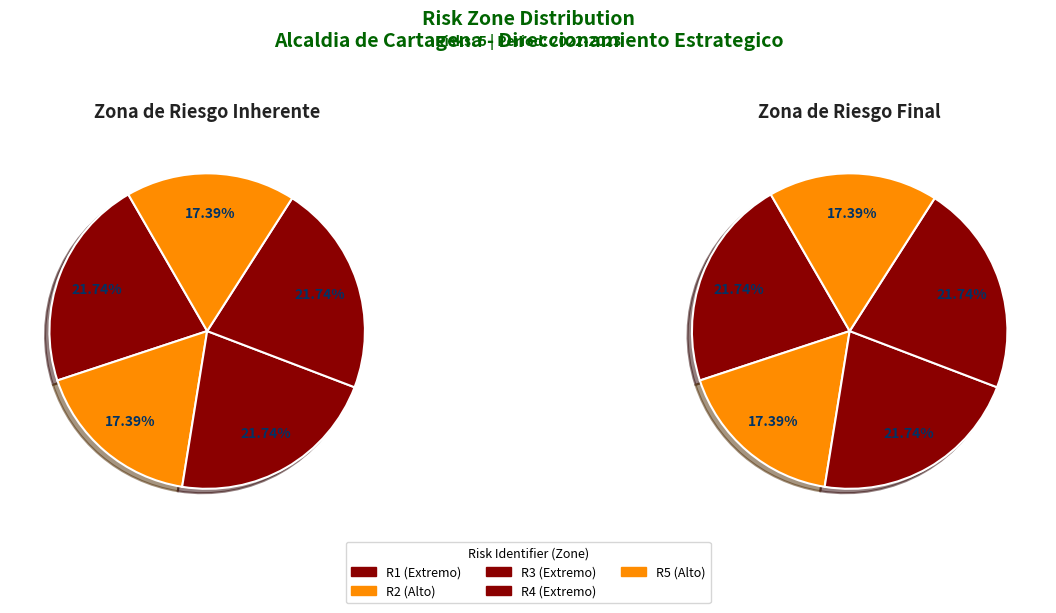

Which slice is the largest?

Extremo